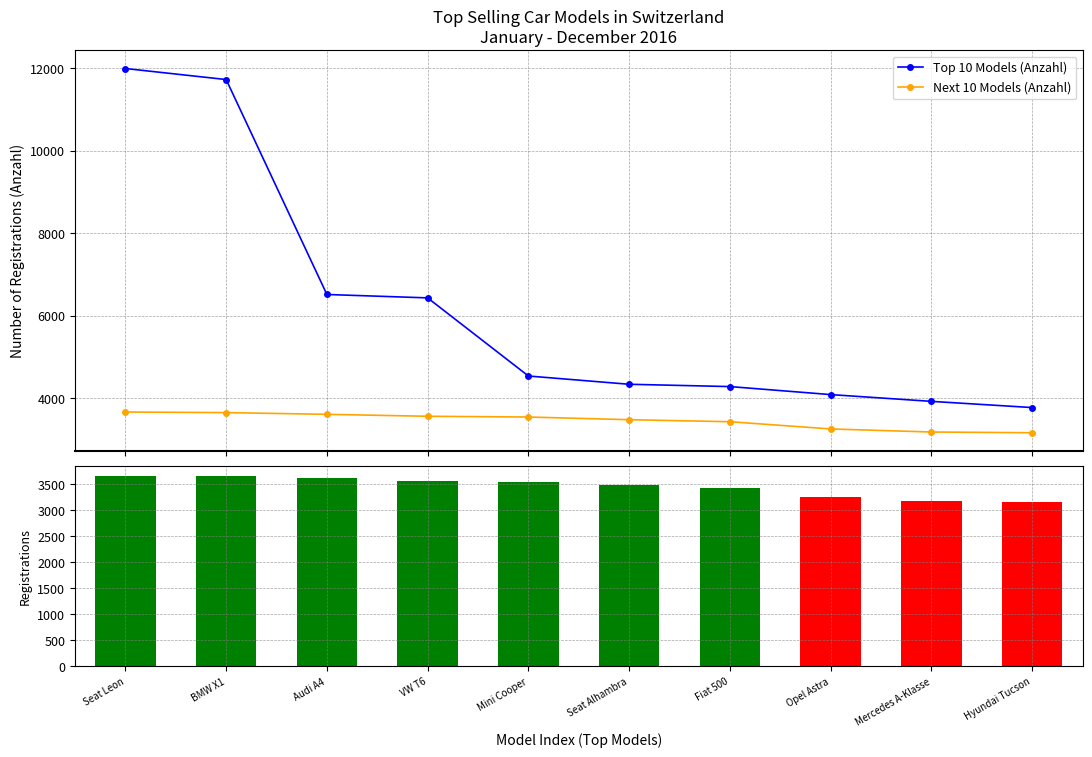

What is the label of the 7th bar from the left?

Fiat 500